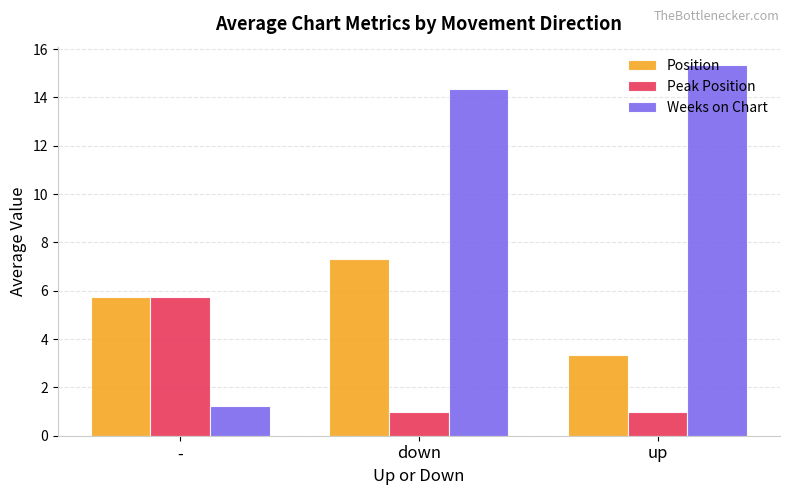

How many groups of bars are there?

3